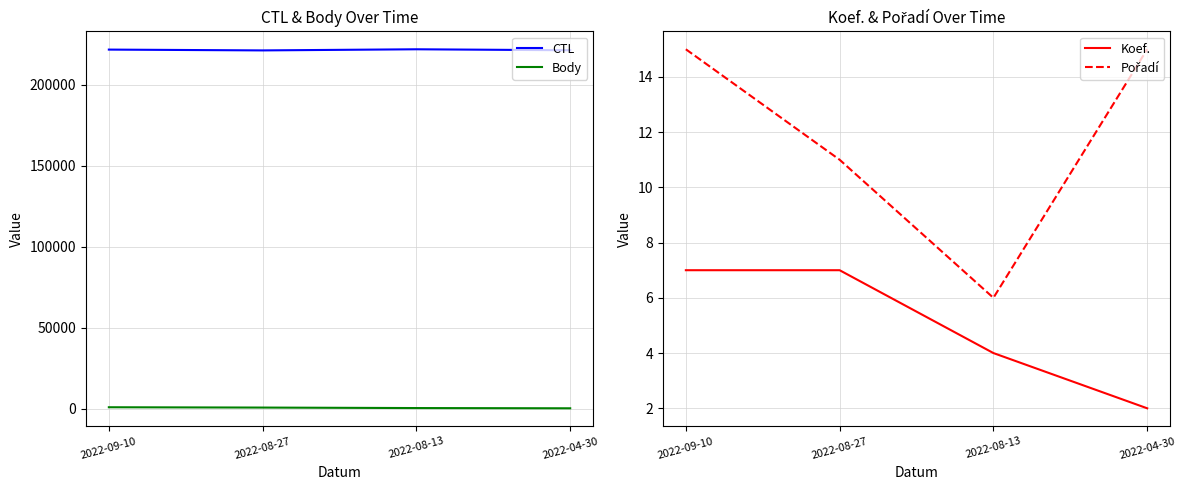

True or false: Pořadí has more than 1 points higher than both neighbors.

False